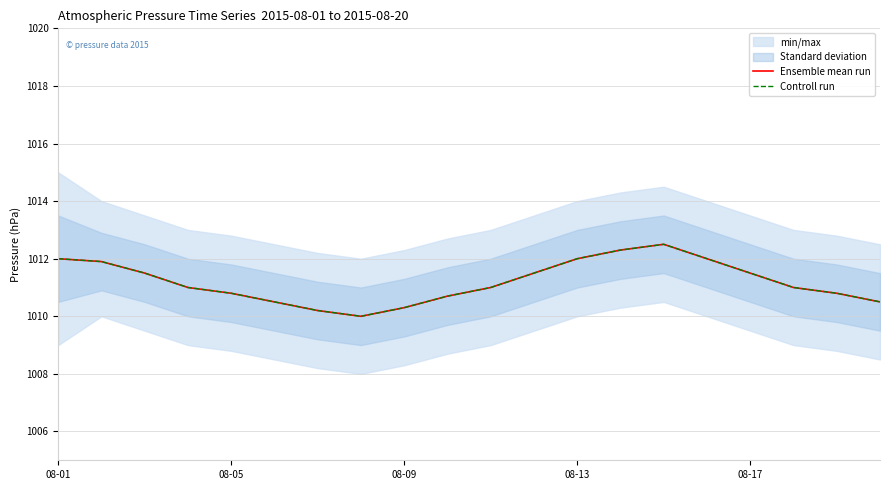

Reading left to right, what are all the values shown in this chart?

Ensemble mean run: 1012.0	1011.9	1011.5	1011.0	1010.8	1010.5	1010.2	1010.0	1010.3	1010.7	1011.0	1011.5	1012.0	1012.3	1012.5	1012.0	1011.5	1011.0	1010.8	1010.5
Controll run: 1012.0	1011.9	1011.5	1011.0	1010.8	1010.5	1010.2	1010.0	1010.3	1010.7	1011.0	1011.5	1012.0	1012.3	1012.5	1012.0	1011.5	1011.0	1010.8	1010.5